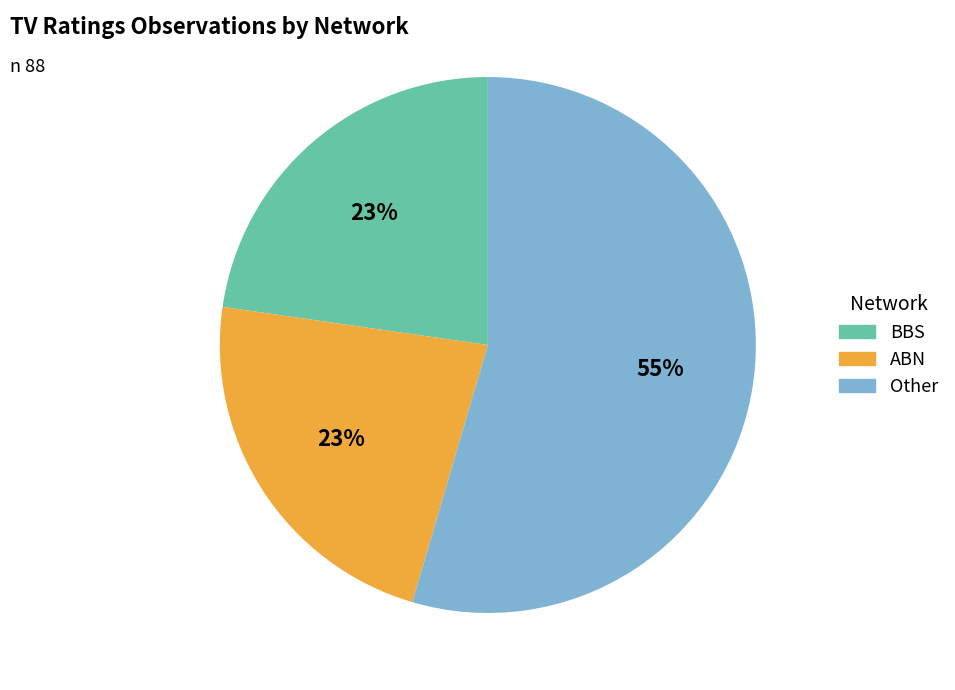

Which category has the biggest portion of the pie?

Other